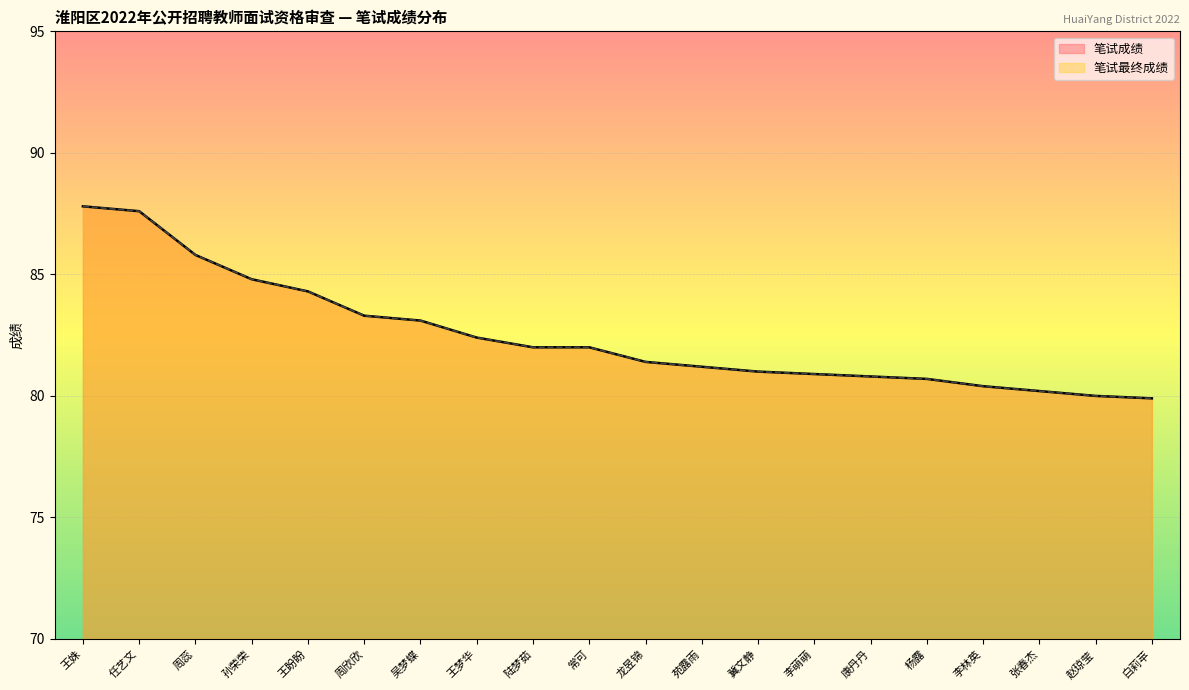

True or false: 笔试成绩 has a value of 81.2 at 苑露雨.

True